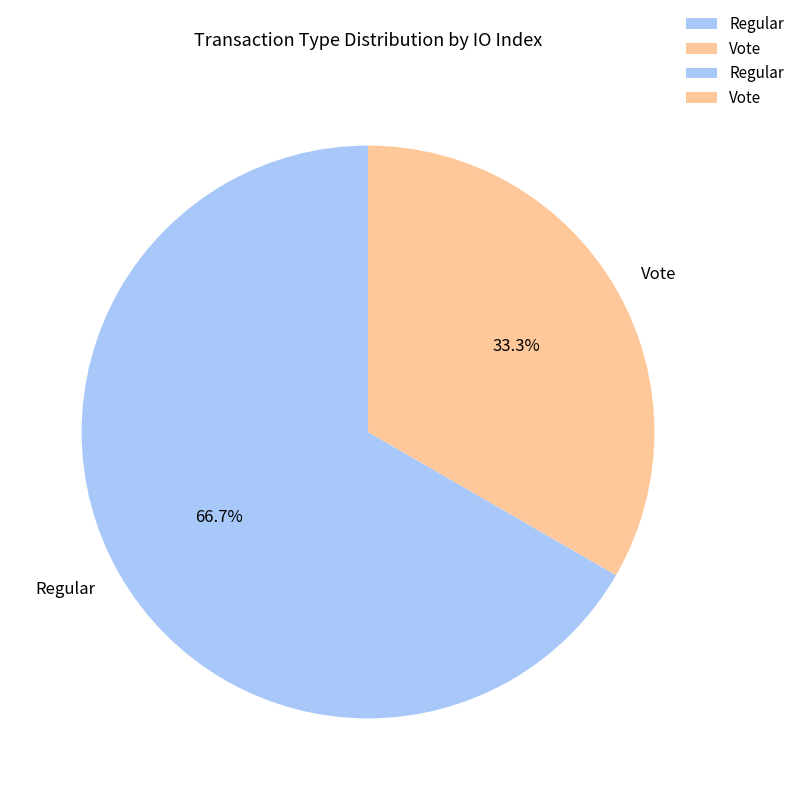

To the nearest percent, what percentage of the pie is Vote?

33%